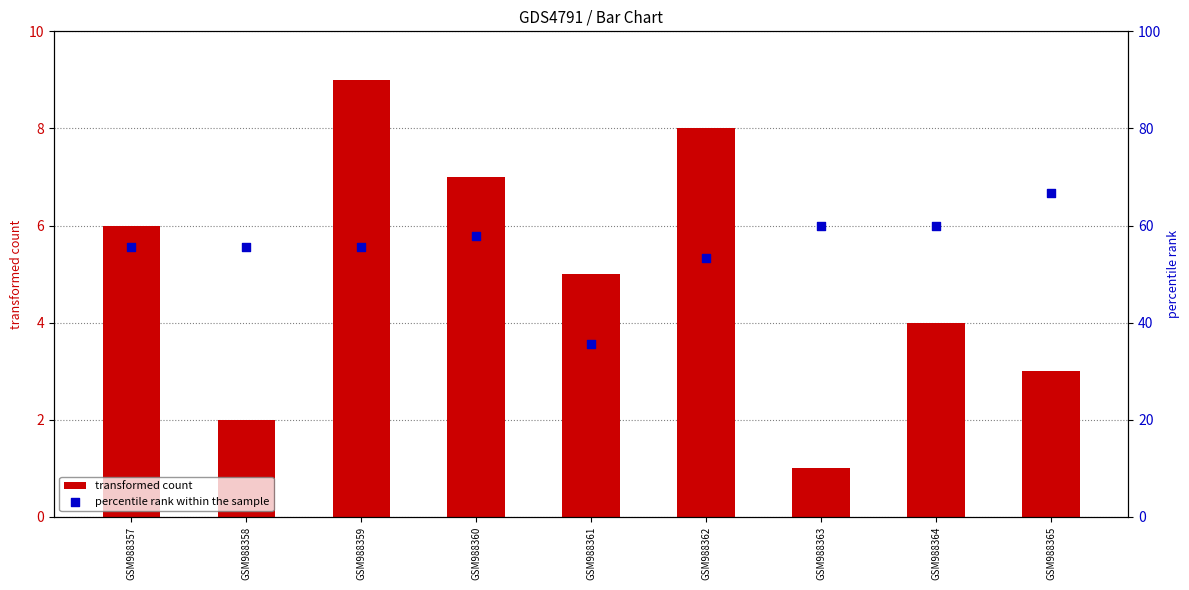

Which series has the largest total across all categories?

percentile rank within the sample